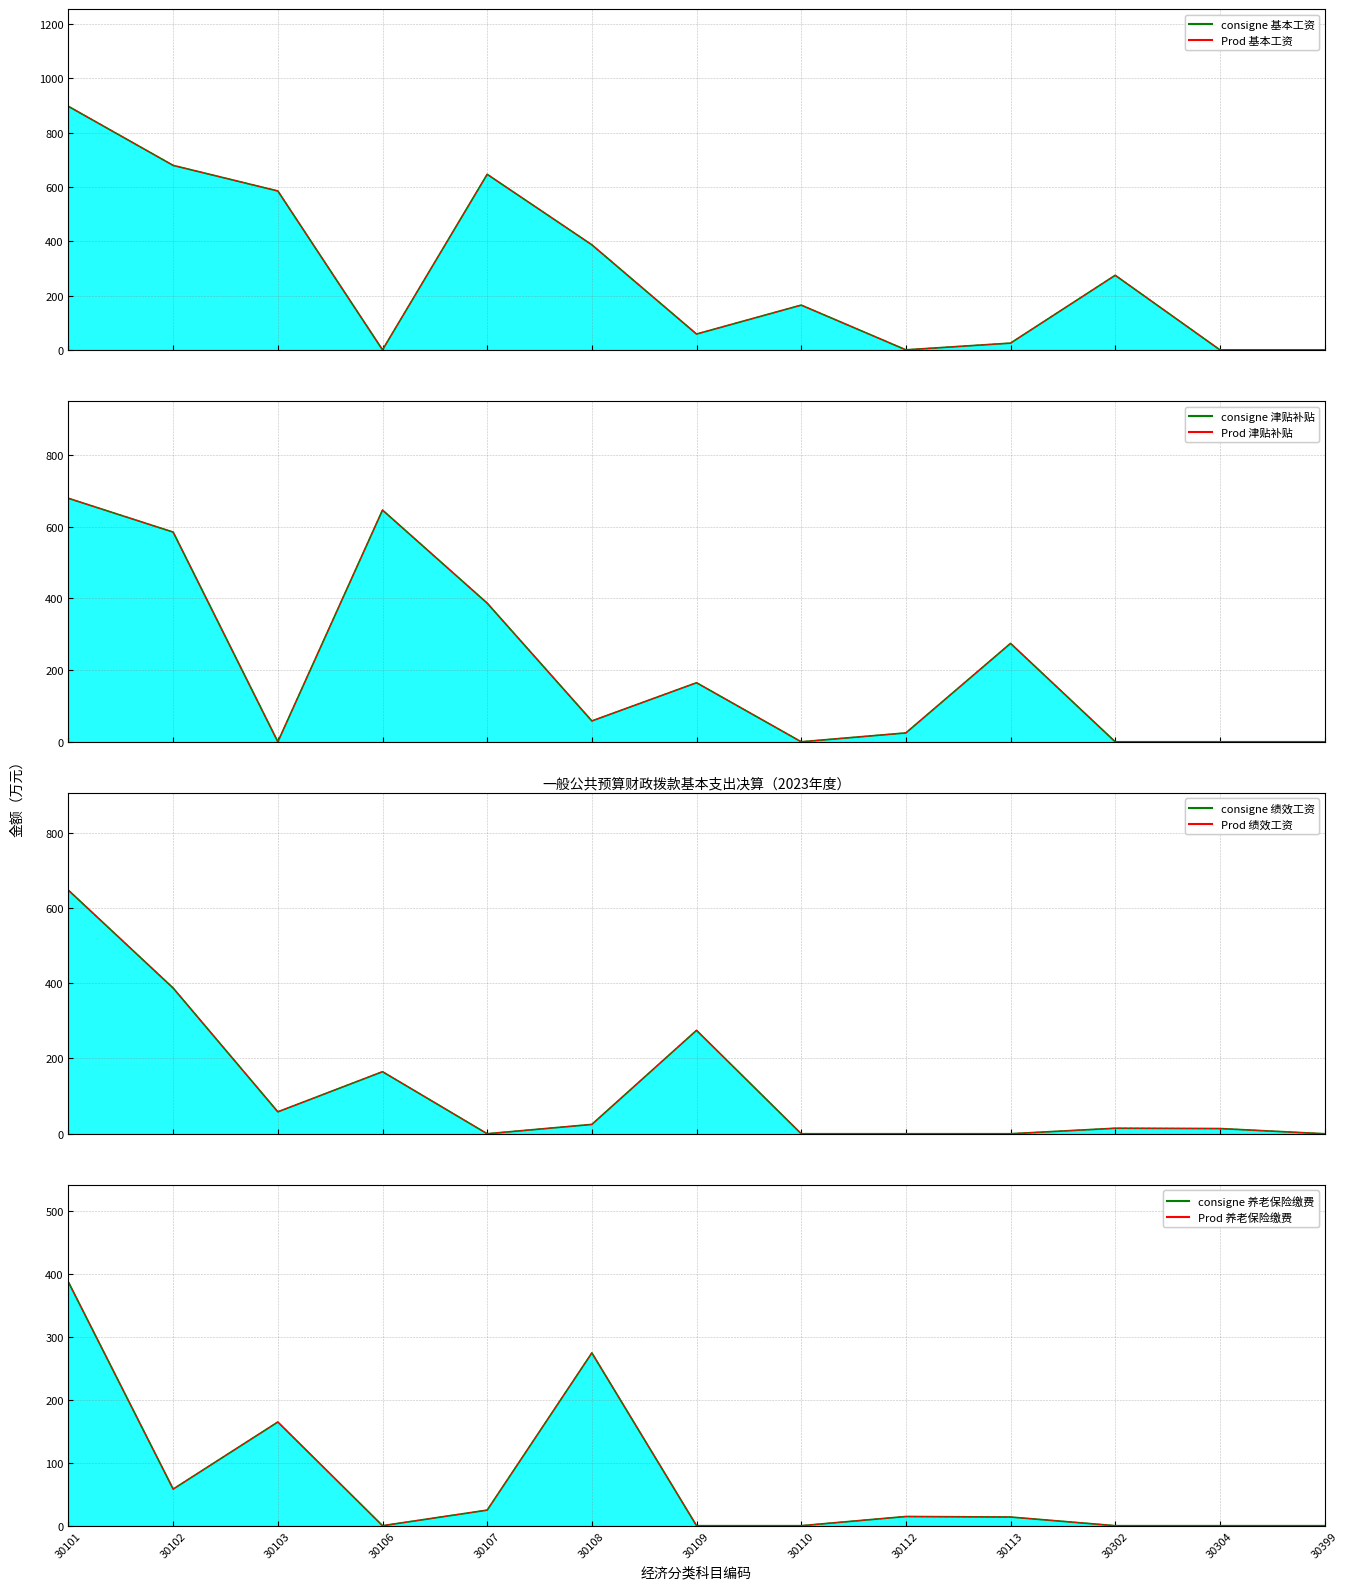

The value of 养老保险缴费 at 30109 is 0.0. True or false?

True